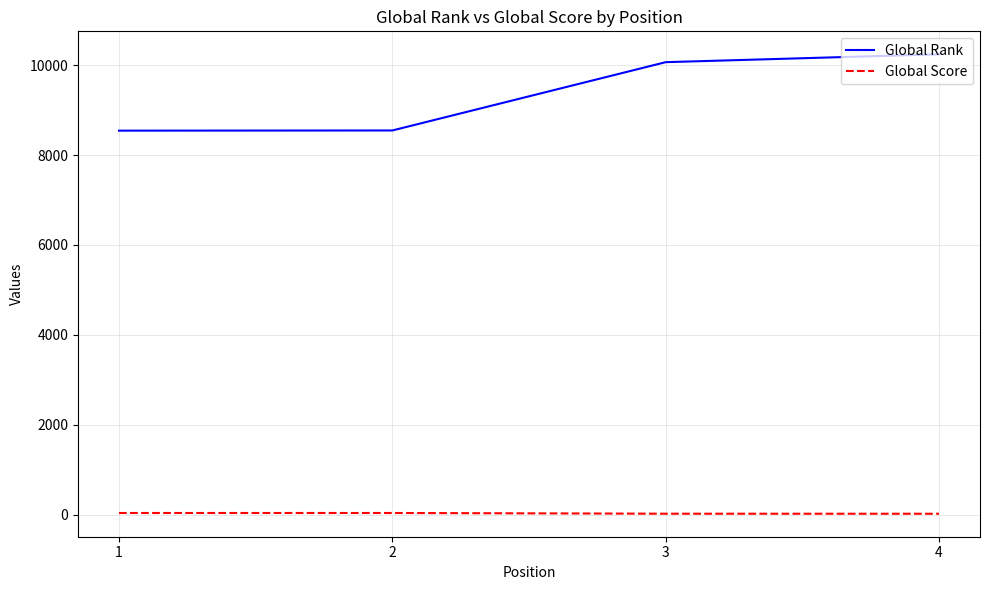

What is the sum of all Global Score values?

107